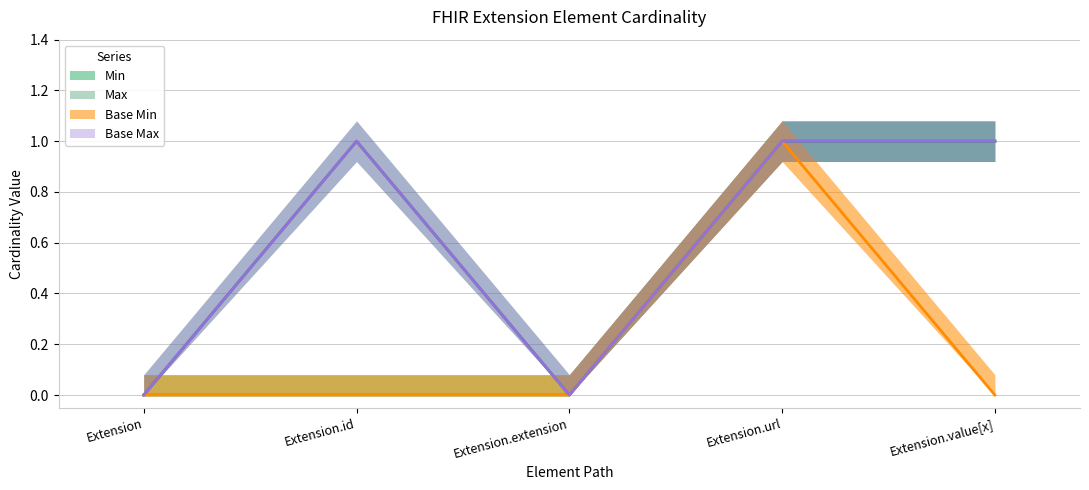

How many data points does each series have?

5